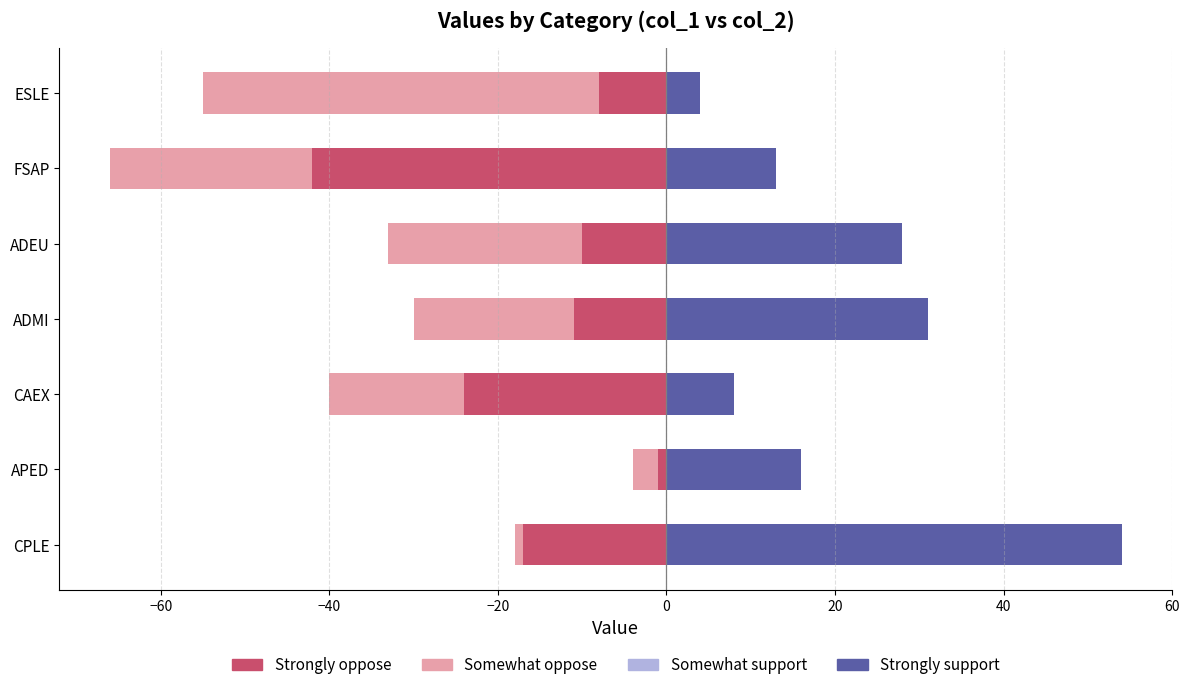

How many bars are there in each group?

4